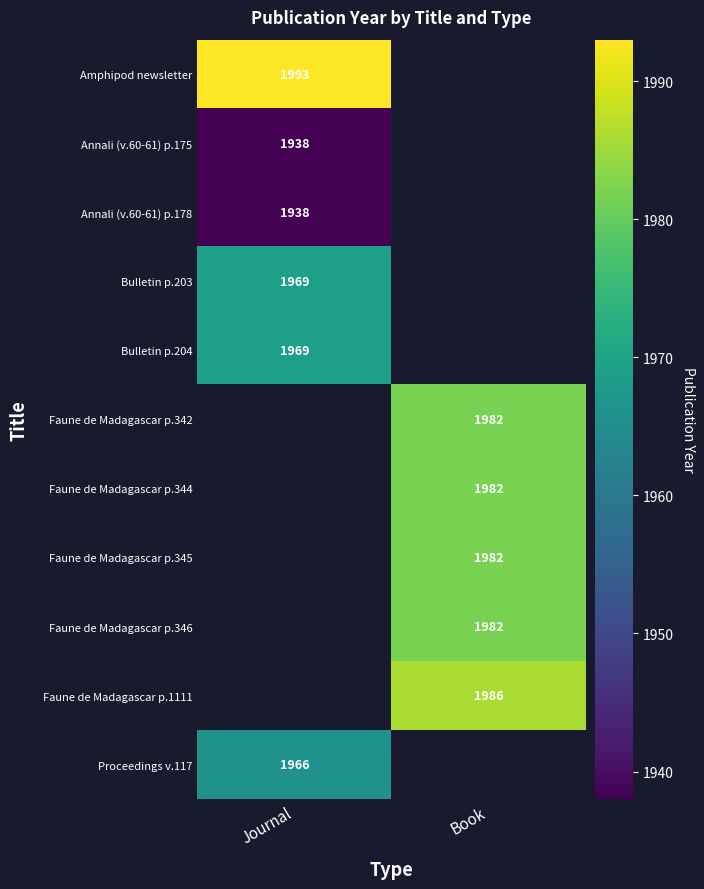

The Faune de Madagascar p.345 series shows 1982 at Book. True or false?

True